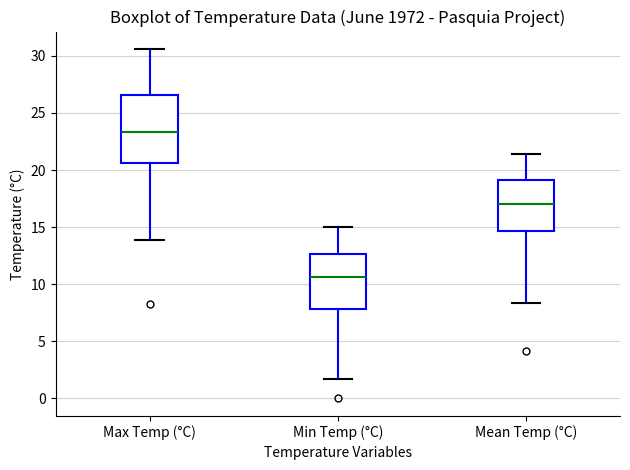

Reading left to right, transcribe this box plot: for each box, give where its median line is, the range the box spans, and where its two whiskers end, as read against the y-axis. The values are not printed on the chart, so give them approximately, as read against the axis.

Max Temp (°C): median 23.5, box 20.5 to 26.5, whiskers 14.0 to 30.5
Min Temp (°C): median 10.5, box 8.0 to 12.5, whiskers 1.5 to 15.0
Mean Temp (°C): median 17.0, box 14.5 to 19.0, whiskers 8.5 to 21.5